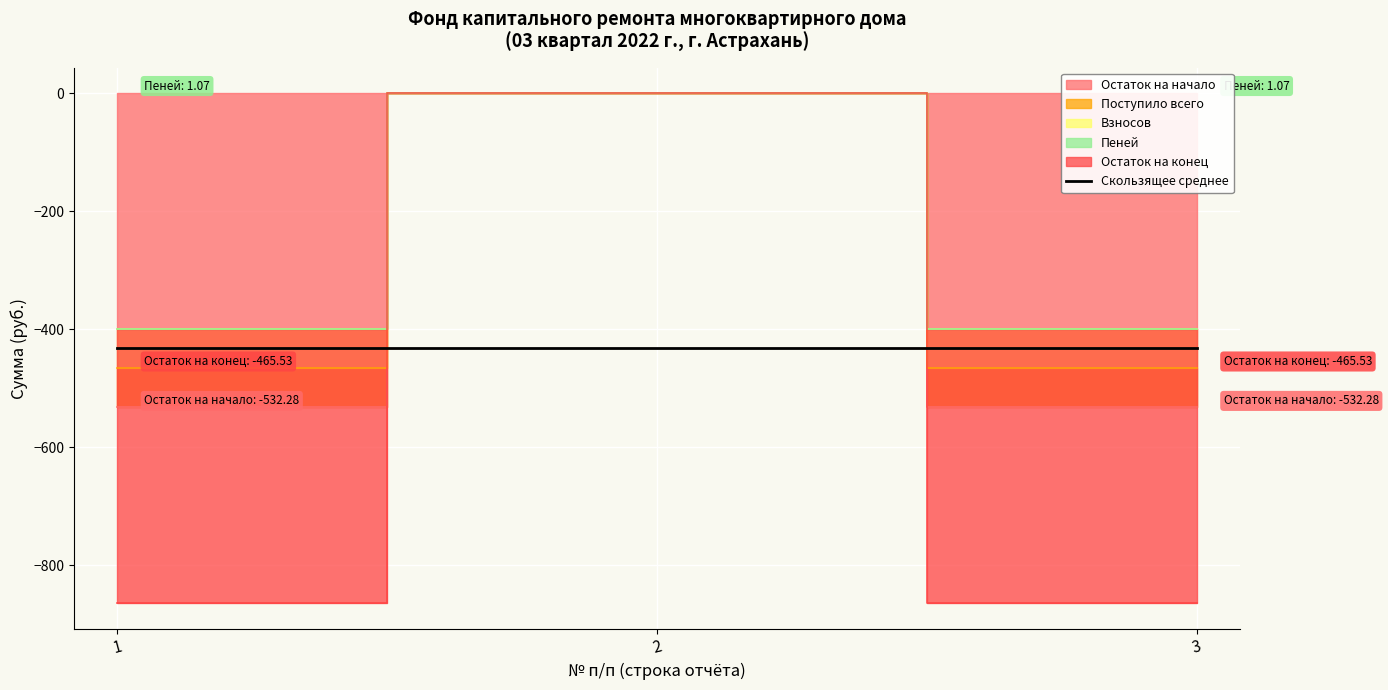

What is the sum of all Поступило всего values?

-931.1